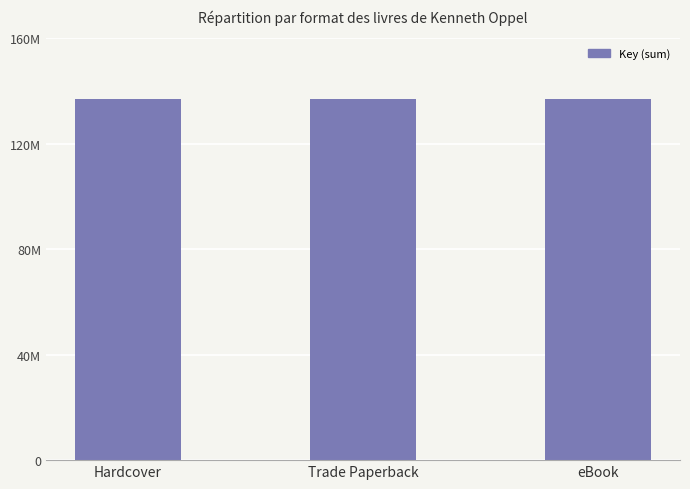

What is the difference between the maximum and minimum values?

2257